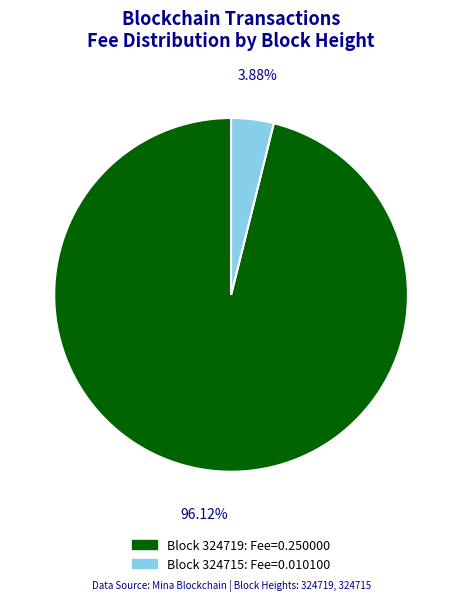

Does any single category account for the majority?

Yes